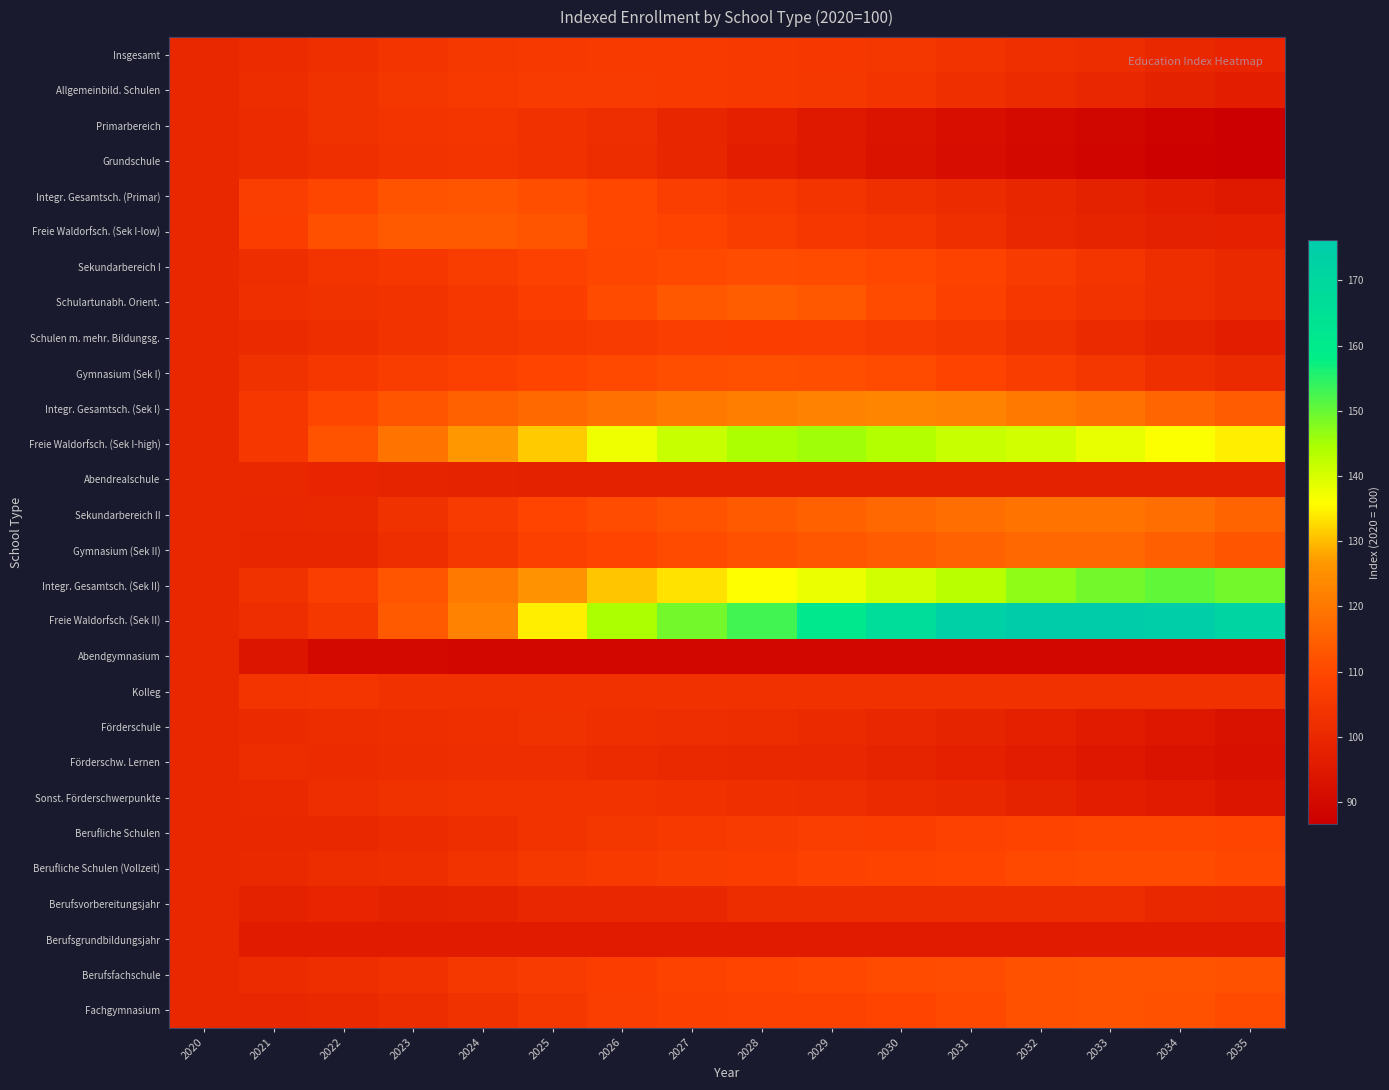

Which series changed the most between 2027 and 2028?

Freie Waldorfsch. (Sek II)